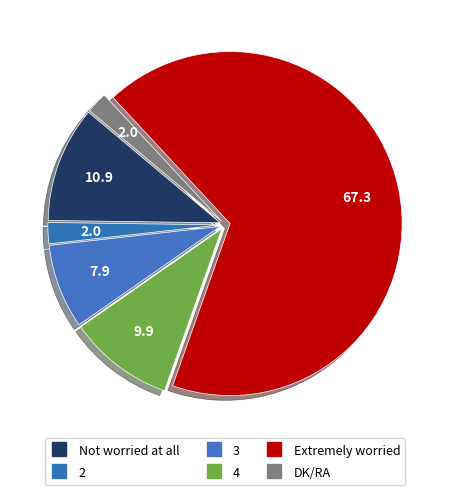

How much of the chart is everything except 3?

92.1%